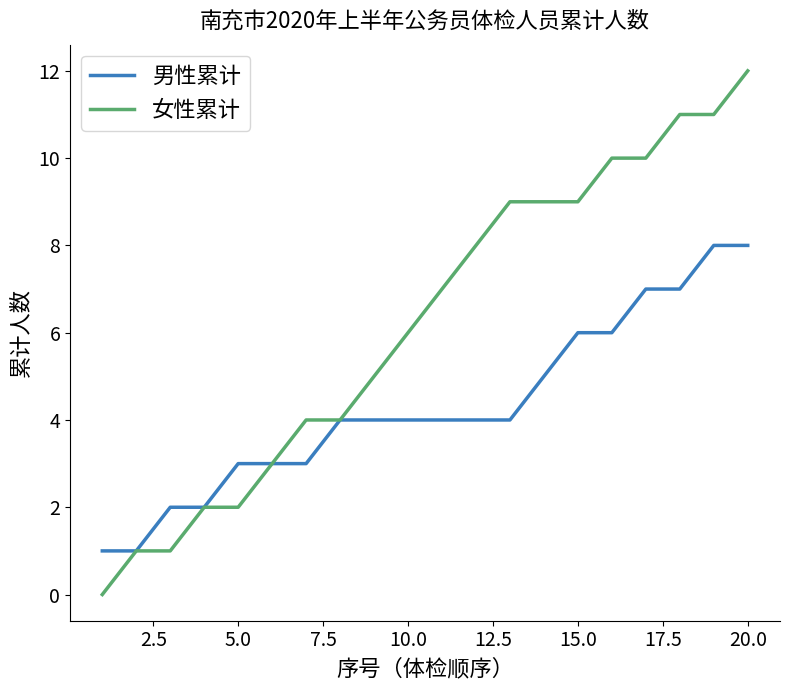

How many 男性累计 values are between 3 and 6?

12